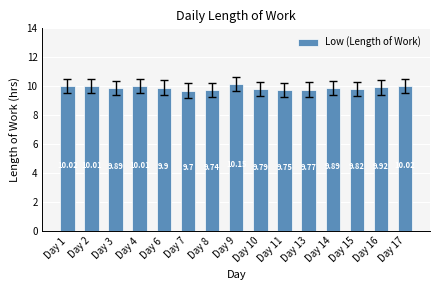

What is the difference between the second highest and minimum values?

0.3